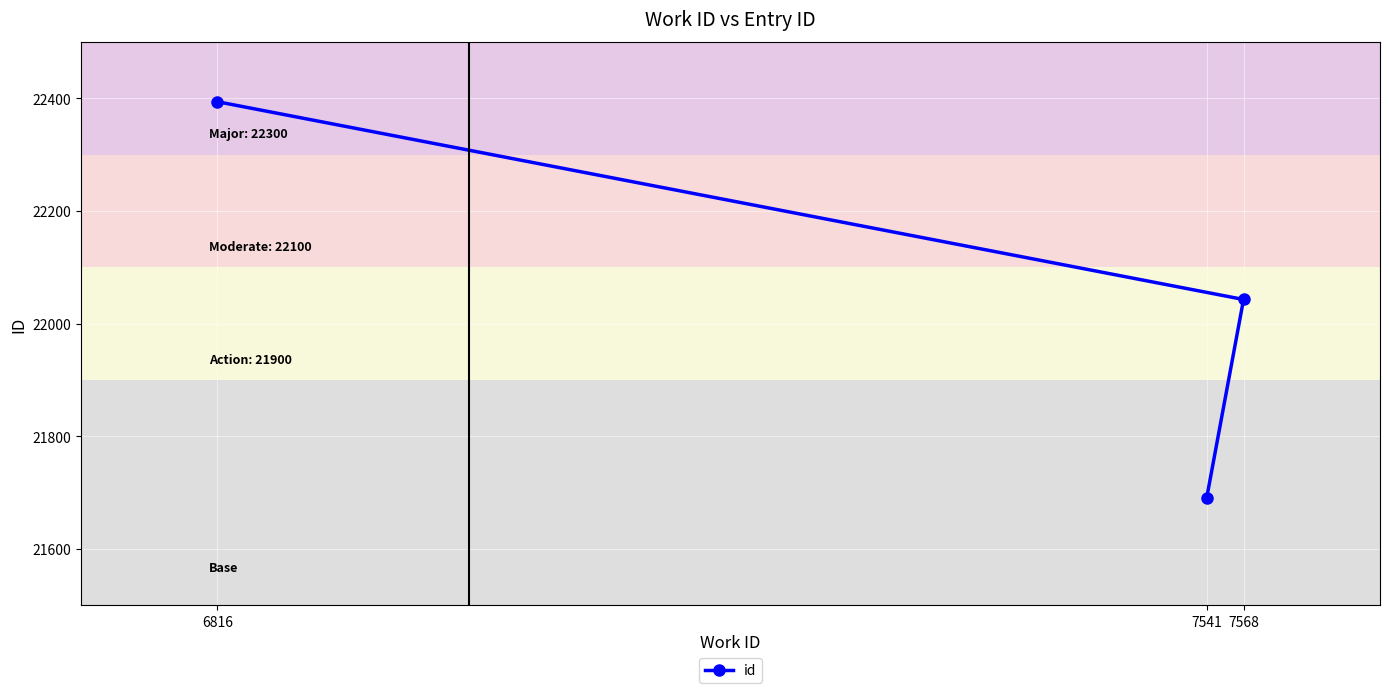

List the labels in order of value, smallest first.

7541, 7568, 6816